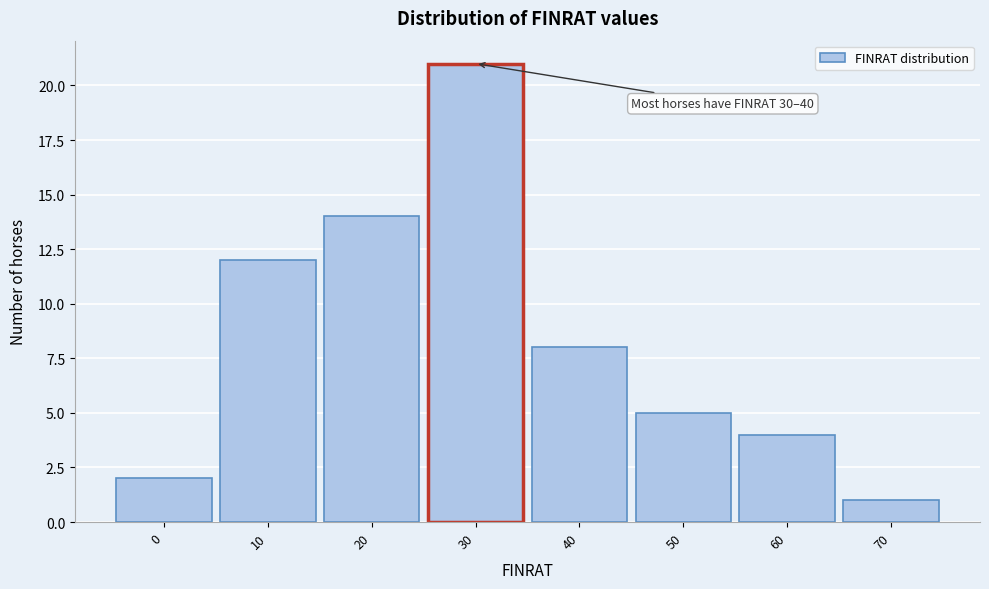

Reading right to left, transcribe all the data shown in this chart.

1	4	5	8	21	14	12	2